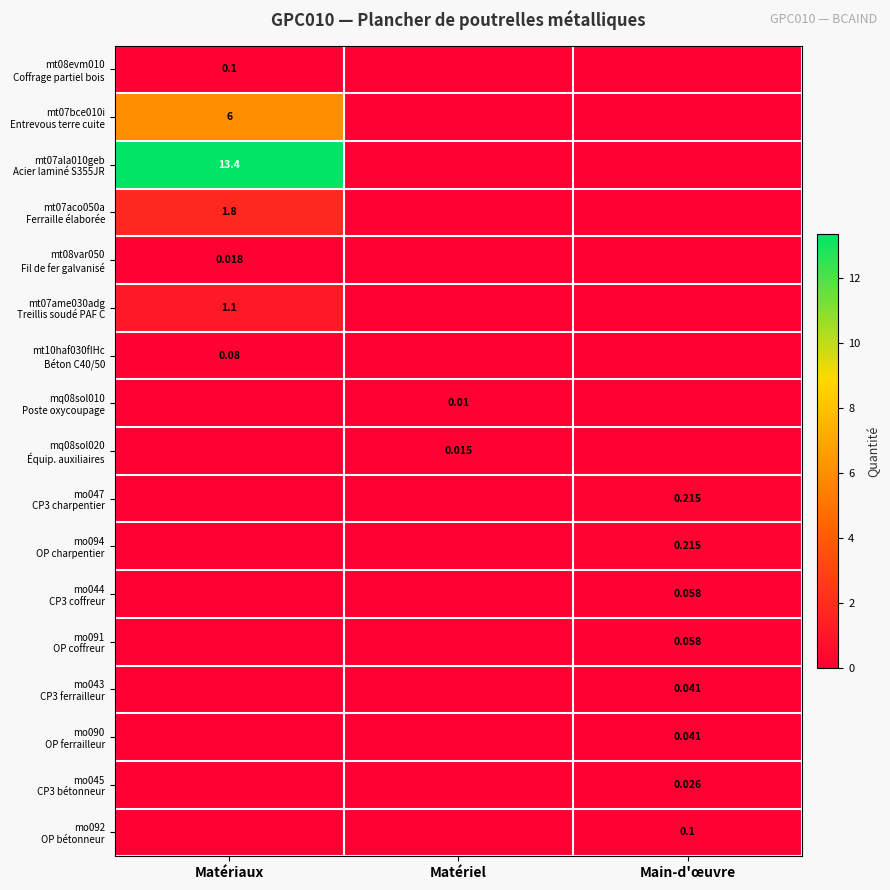

What is the total value across all series at Matériaux?

22.5